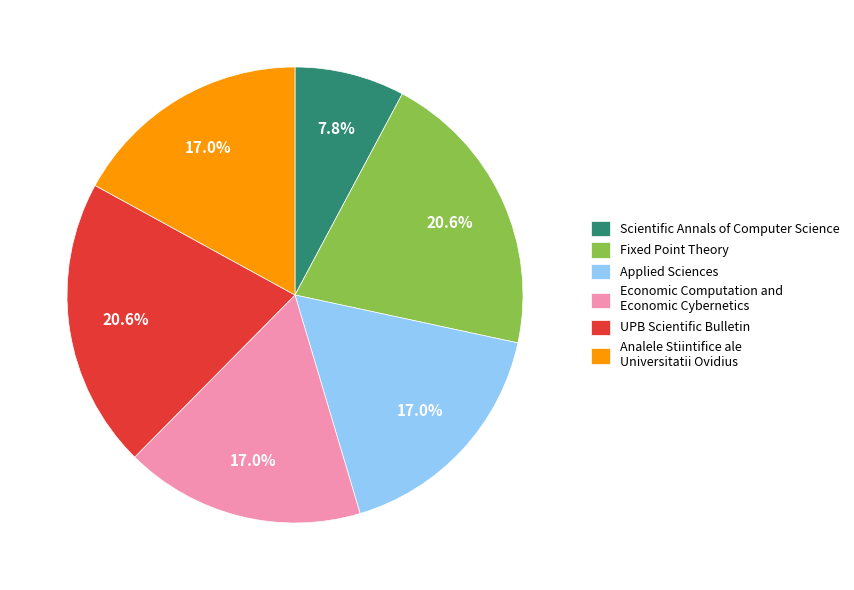

What percentage do Applied Sciences and UPB Scientific Bulletin together represent?

37.6%